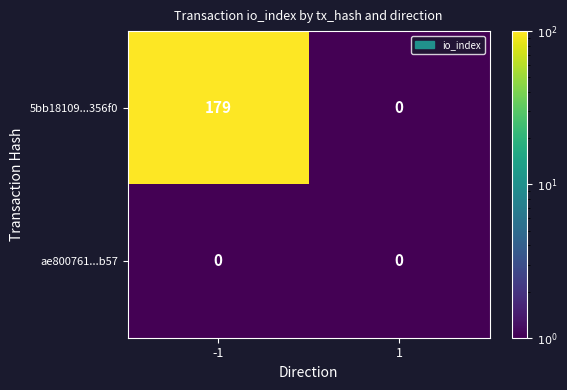

Which series has the largest range (max minus min)?

5bb18109...356f0